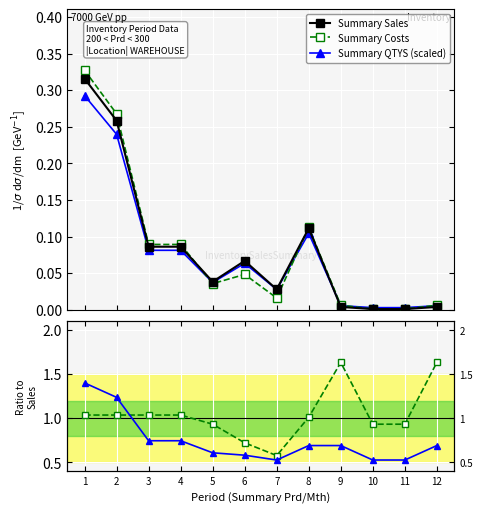

What is the average value of the Summary Costs series?

0.1